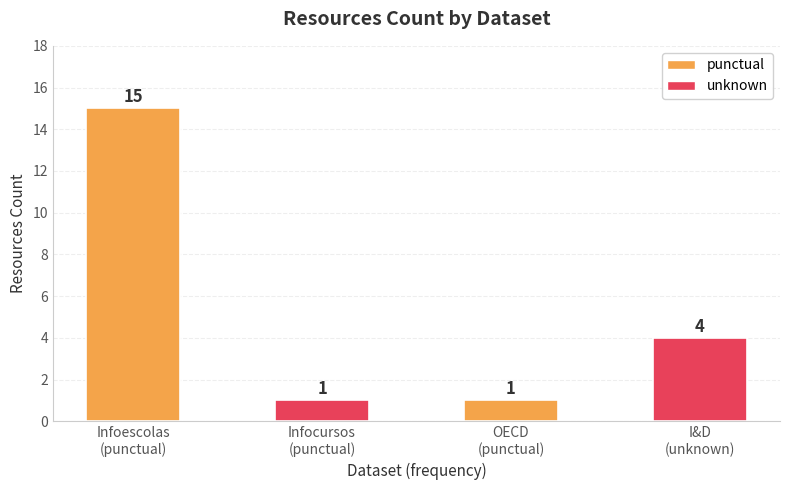

Where does the data first go above 4?

Infoescolas
(punctual)